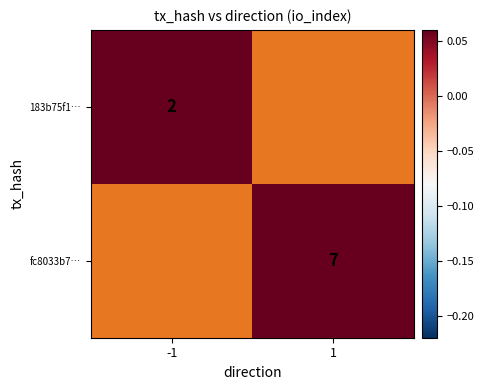

True or false: 183b75f1… has a value of 2 at -1.

True